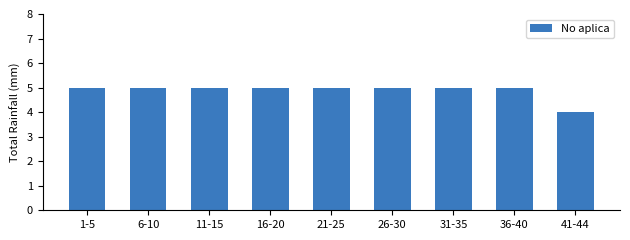

Where is the data nearest to the value 4?

41-44